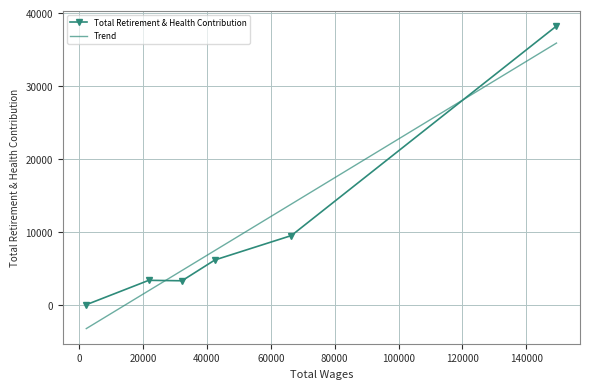

Which series has the largest range (max minus min)?

Trend